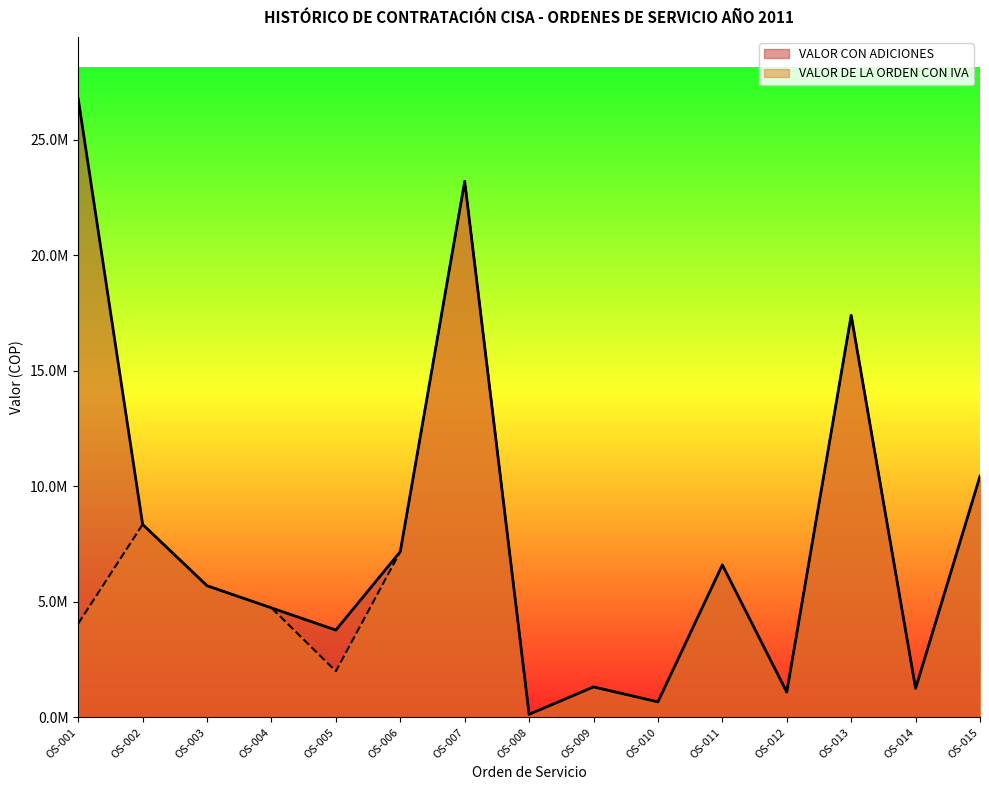

What are all the series names shown in the legend?

VALOR CON ADICIONES, VALOR DE LA ORDEN CON IVA